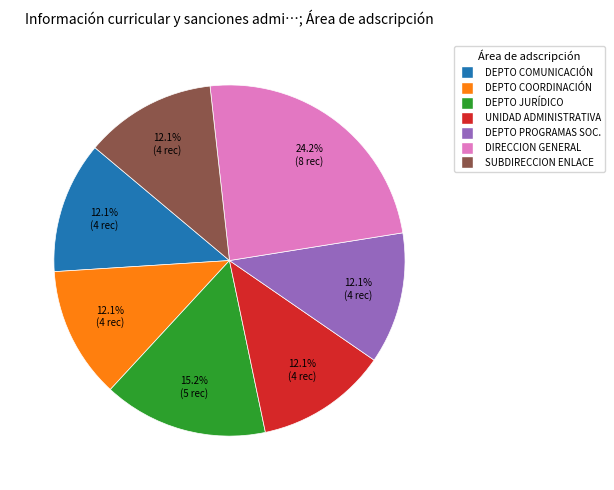

How many slices are in this pie chart?

7